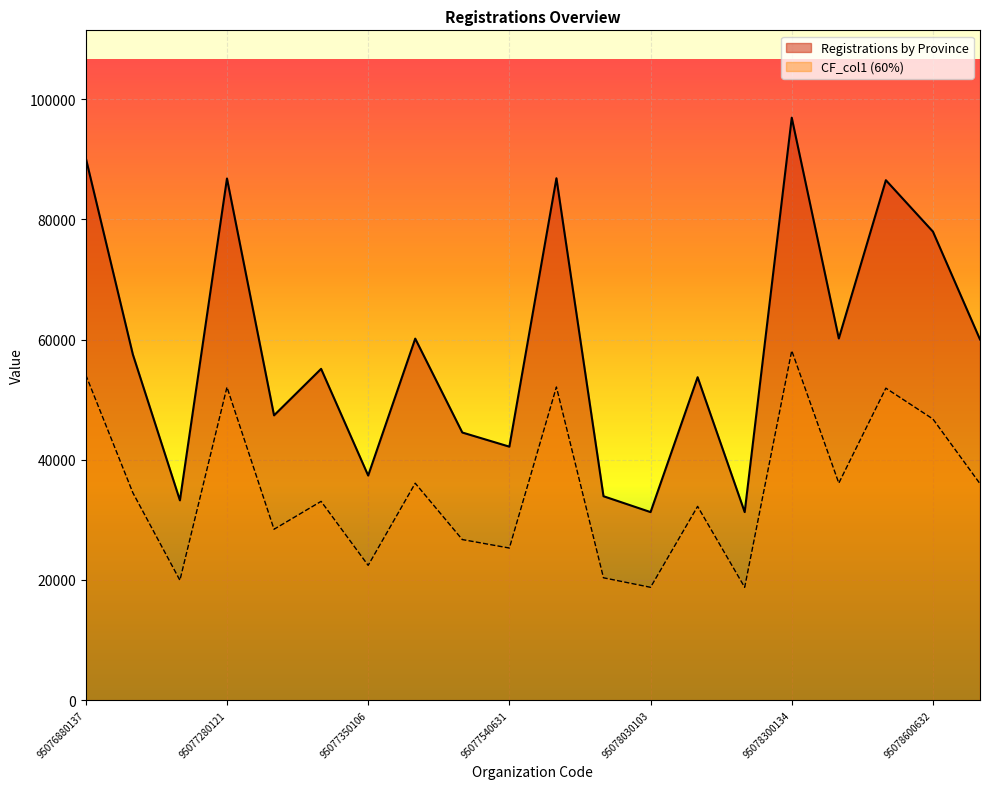

Rank the series by their average value, from lowest to highest.

CF_col1 (60%), Registrations by Province